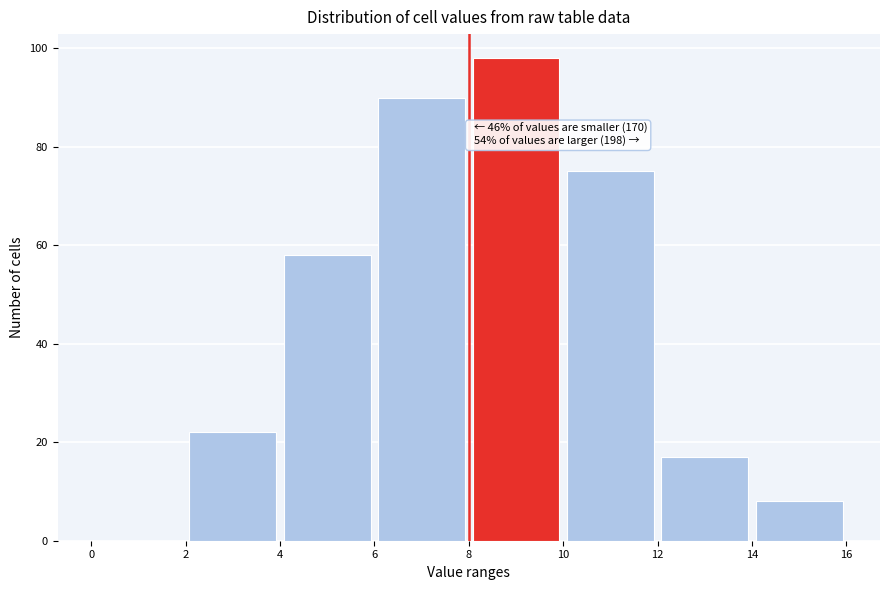

Which range on the x-axis has the tallest bar?

8 to 10